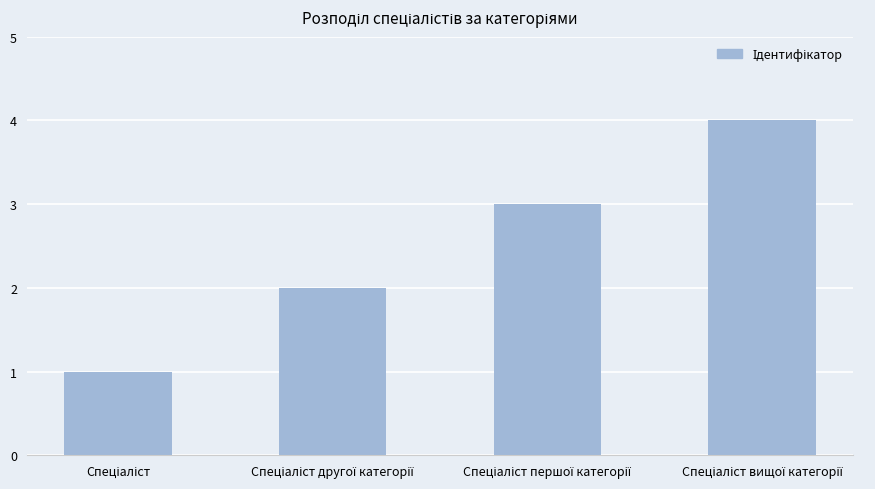

How many bars are there in total?

4